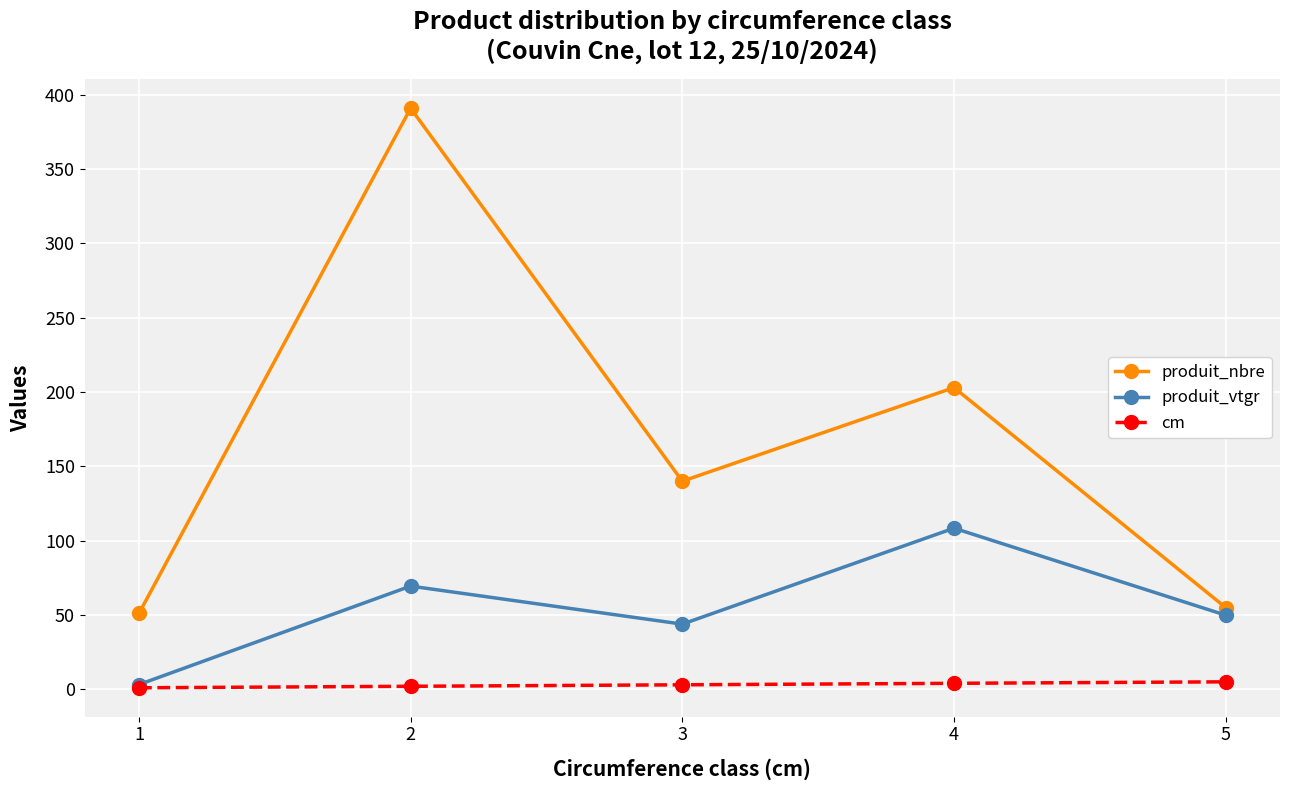

What is the total value across all series at 2?

462.4